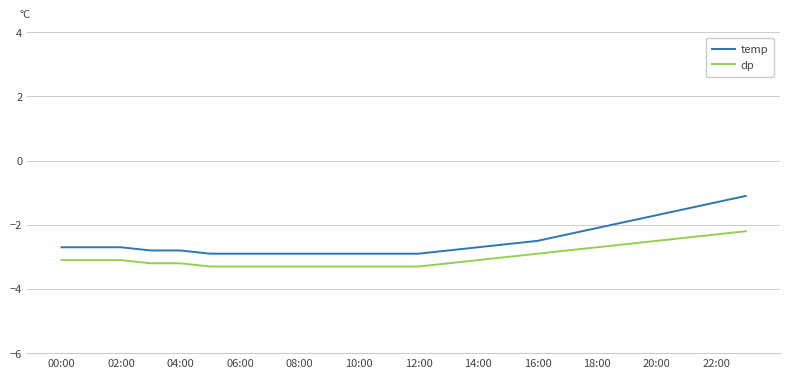

How many lines are shown in the chart?

2